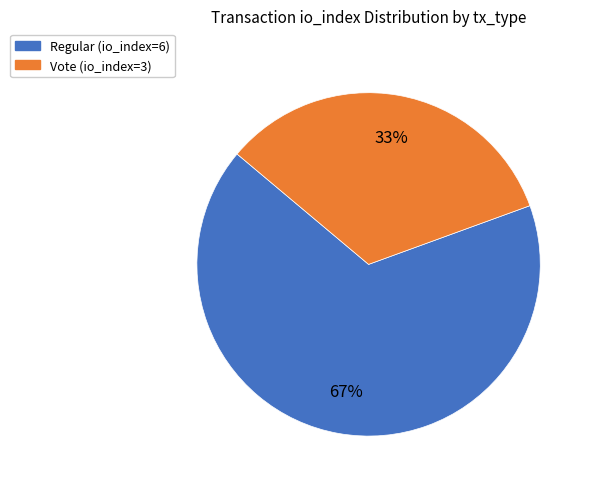

Do Regular (io_index=6) and Vote (io_index=3) together represent more than half of the pie?

Yes